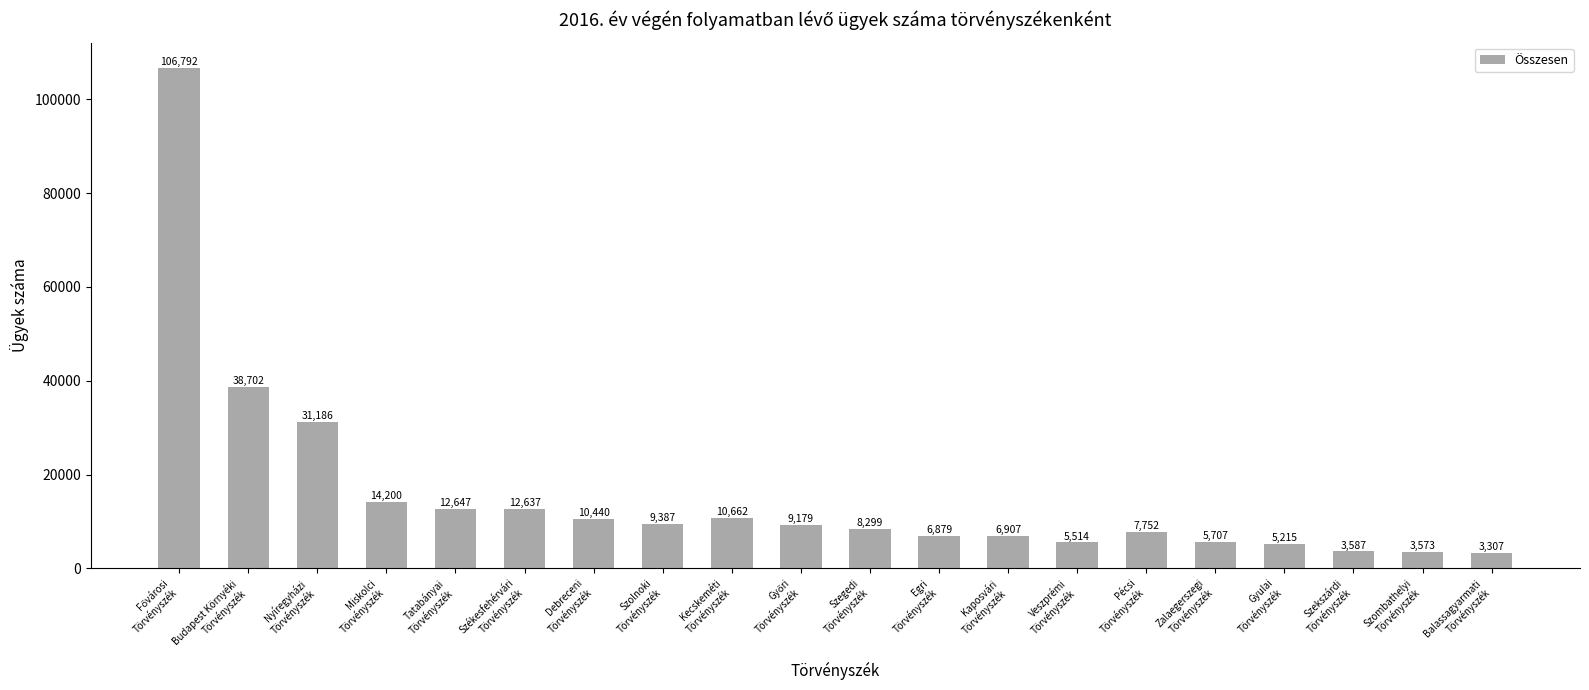

Does the chart contain stacked bars?

No